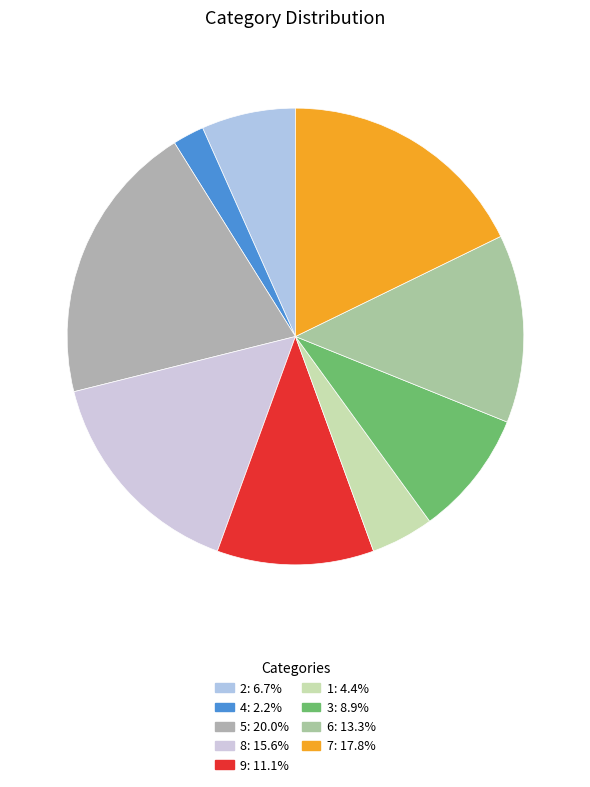

To the nearest percent, what percentage of the pie is 2?

7%